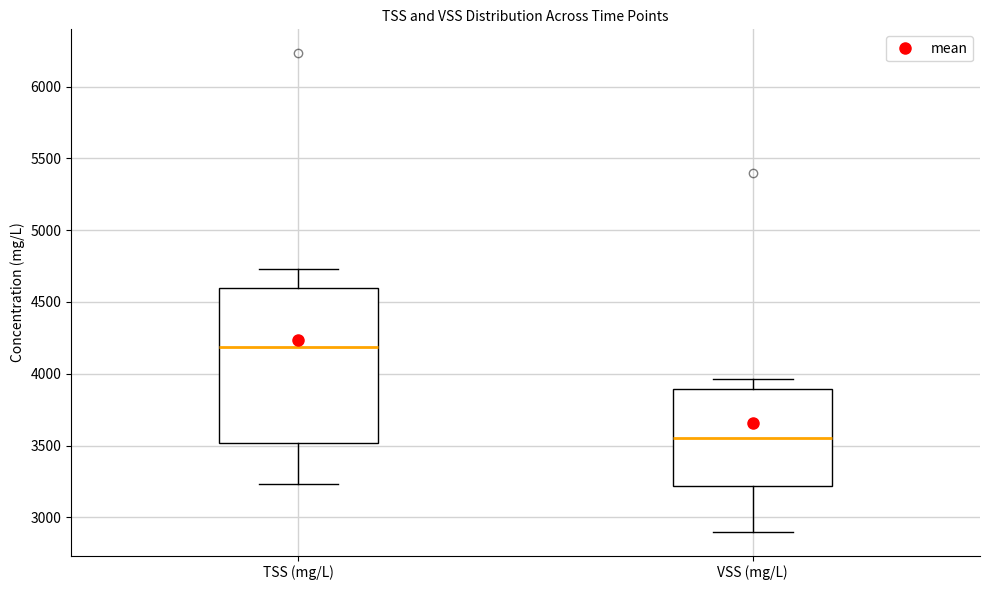

Comparing the boxes themselves (not the whiskers), which one is the tallest?

TSS (mg/L)